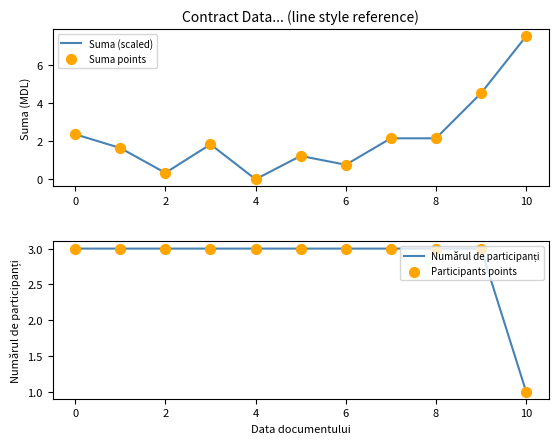

At how many categories does at least one series exceed 4?

2